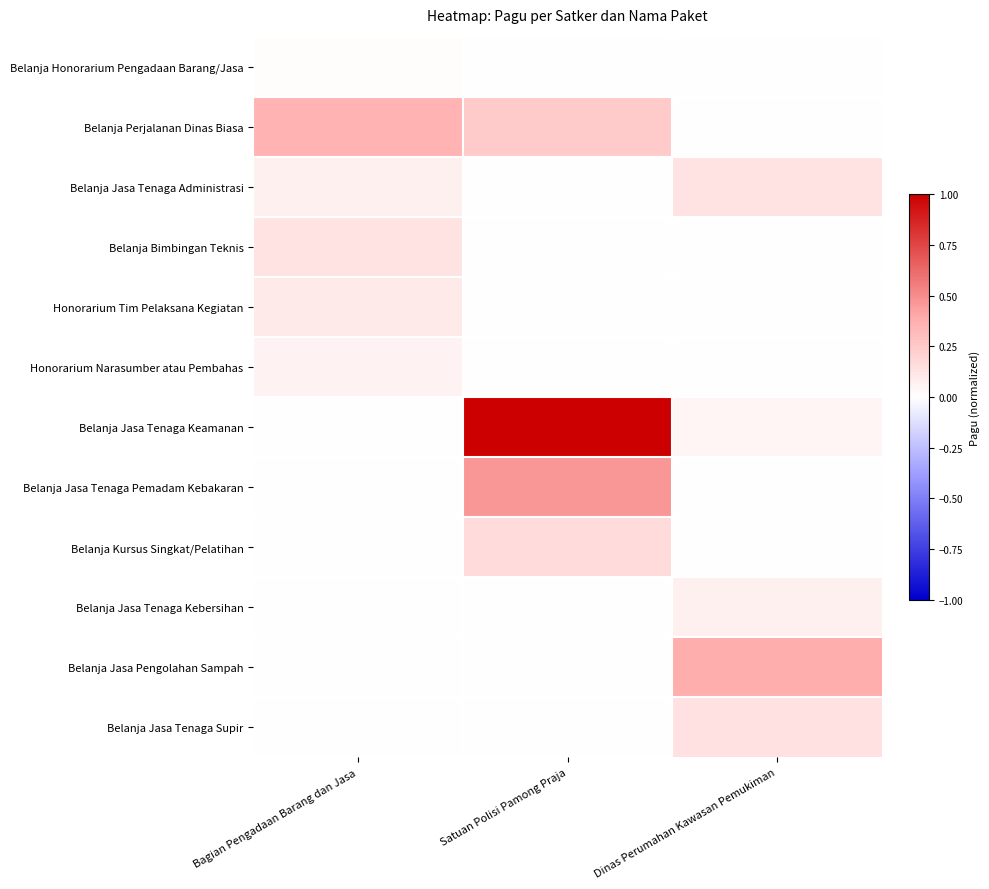

Reading left to right, what are all the values shown in this chart?

Belanja Honorarium Pengadaan Barang/Jasa: Bagian Pengadaan Barang dan Jasa=0.0	Satuan Polisi Pamong Praja=0.0	Dinas Perumahan Kawasan Pemukiman=0.0
Belanja Perjalanan Dinas Biasa: Bagian Pengadaan Barang dan Jasa=0.4	Satuan Polisi Pamong Praja=0.2	Dinas Perumahan Kawasan Pemukiman=0.0
Belanja Jasa Tenaga Administrasi: Bagian Pengadaan Barang dan Jasa=0.1	Satuan Polisi Pamong Praja=0.0	Dinas Perumahan Kawasan Pemukiman=0.1
Belanja Bimbingan Teknis: Bagian Pengadaan Barang dan Jasa=0.1	Satuan Polisi Pamong Praja=0.0	Dinas Perumahan Kawasan Pemukiman=0.0
Honorarium Tim Pelaksana Kegiatan: Bagian Pengadaan Barang dan Jasa=0.1	Satuan Polisi Pamong Praja=0.0	Dinas Perumahan Kawasan Pemukiman=0.0
Honorarium Narasumber atau Pembahas: Bagian Pengadaan Barang dan Jasa=0.1	Satuan Polisi Pamong Praja=0.0	Dinas Perumahan Kawasan Pemukiman=0.0
Belanja Jasa Tenaga Keamanan: Bagian Pengadaan Barang dan Jasa=0.0	Satuan Polisi Pamong Praja=1.0	Dinas Perumahan Kawasan Pemukiman=0.0
Belanja Jasa Tenaga Pemadam Kebakaran: Bagian Pengadaan Barang dan Jasa=0.0	Satuan Polisi Pamong Praja=0.5	Dinas Perumahan Kawasan Pemukiman=0.0
Belanja Kursus Singkat/Pelatihan: Bagian Pengadaan Barang dan Jasa=0.0	Satuan Polisi Pamong Praja=0.2	Dinas Perumahan Kawasan Pemukiman=0.0
Belanja Jasa Tenaga Kebersihan: Bagian Pengadaan Barang dan Jasa=0.0	Satuan Polisi Pamong Praja=0.0	Dinas Perumahan Kawasan Pemukiman=0.1
Belanja Jasa Pengolahan Sampah: Bagian Pengadaan Barang dan Jasa=0.0	Satuan Polisi Pamong Praja=0.0	Dinas Perumahan Kawasan Pemukiman=0.4
Belanja Jasa Tenaga Supir: Bagian Pengadaan Barang dan Jasa=0.0	Satuan Polisi Pamong Praja=0.0	Dinas Perumahan Kawasan Pemukiman=0.1